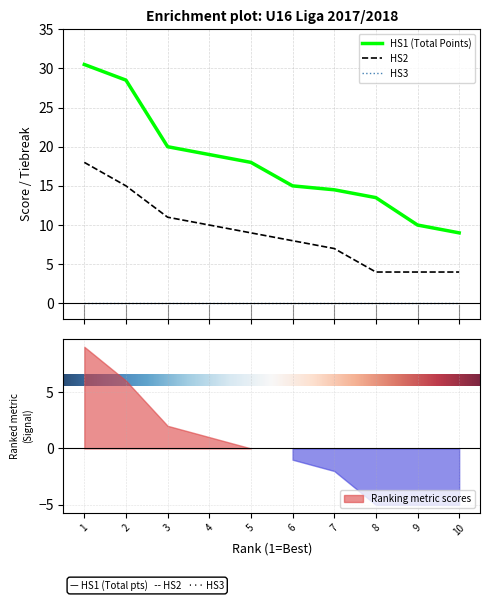

True or false: HS1 and HS2 cross at least once.

False